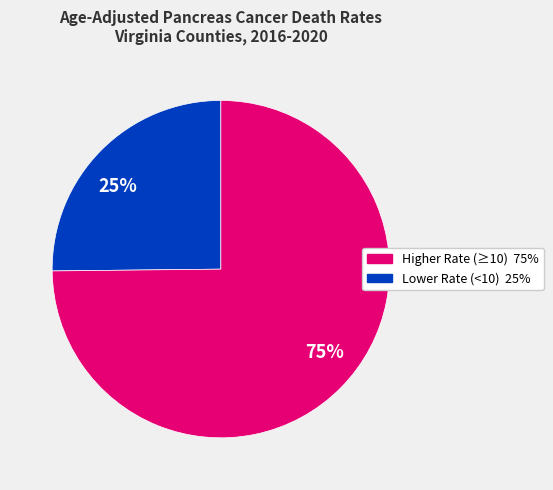

Is there a majority slice in this chart?

Yes